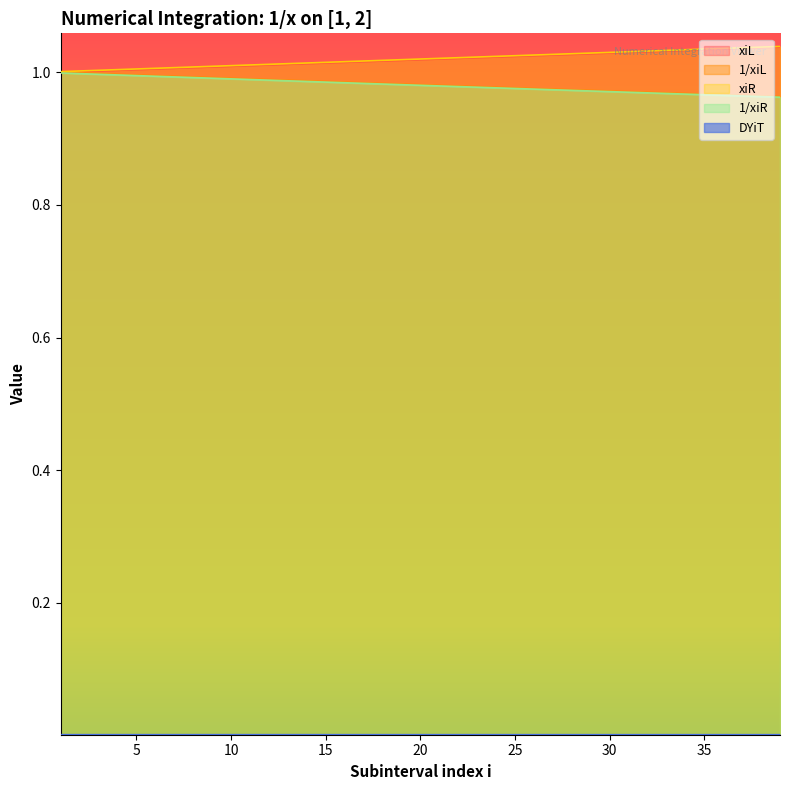

Does the chart have visible grid lines?

No